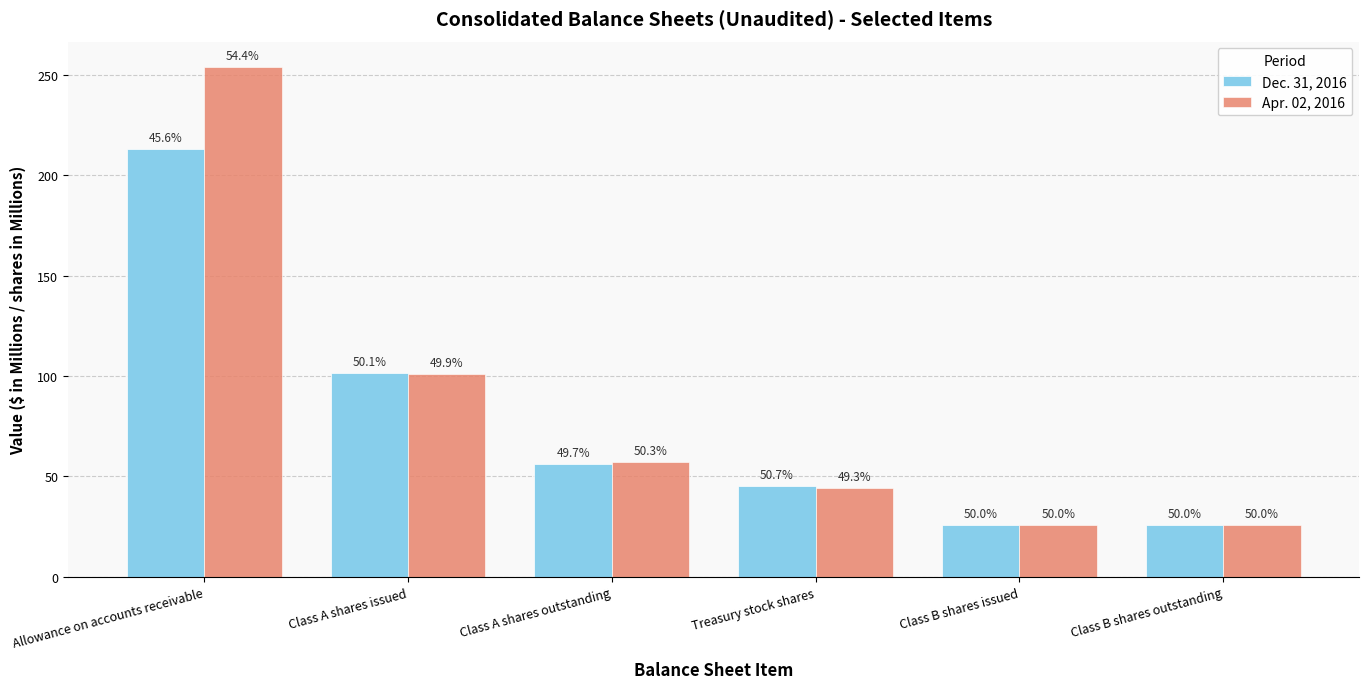

What are all the series names shown in the legend?

Dec. 31, 2016, Apr. 02, 2016